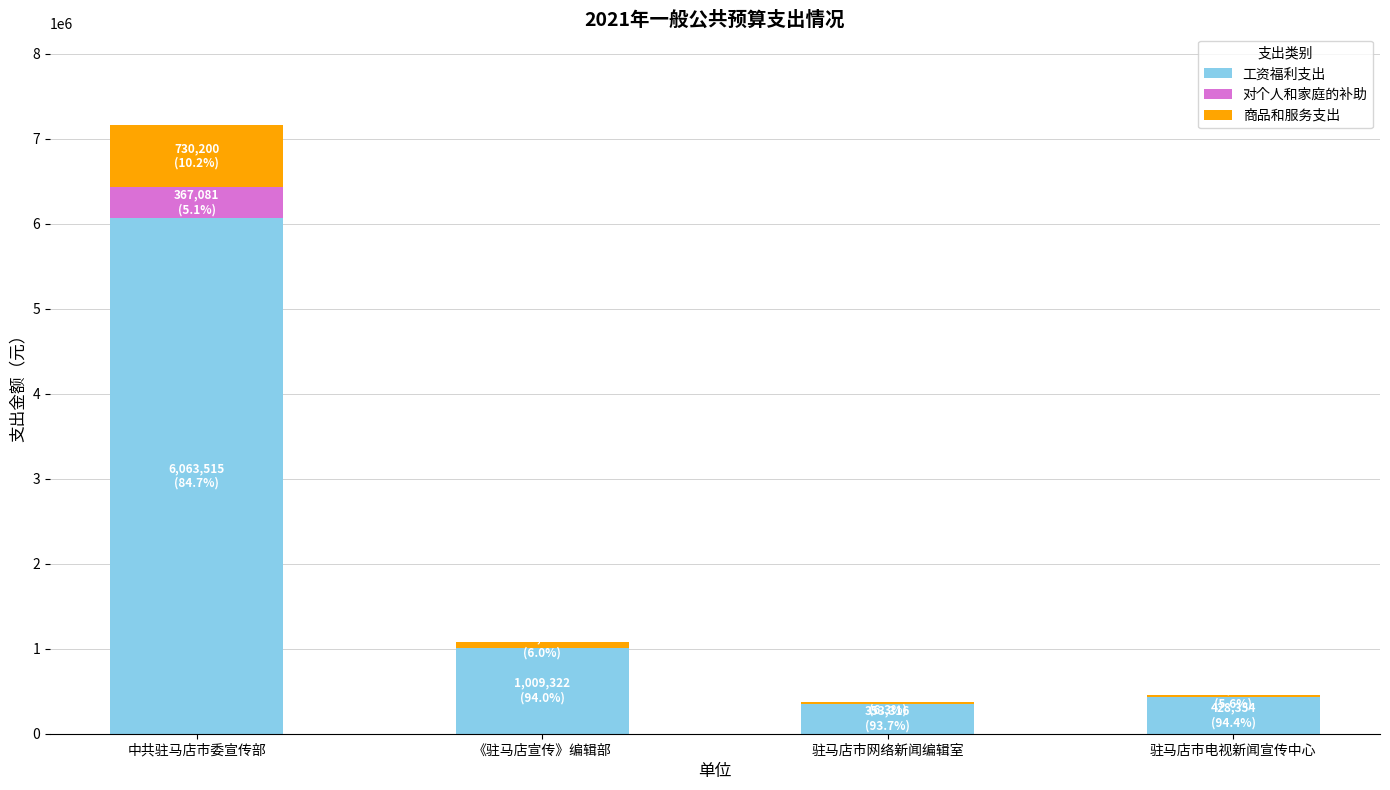

Reading right to left, transcribe the values for 工资福利支出.

驻马店市电视新闻宣传中心=428354	驻马店市网络新闻编辑室=353316	《驻马店宣传》编辑部=1009322	中共驻马店市委宣传部=6063515